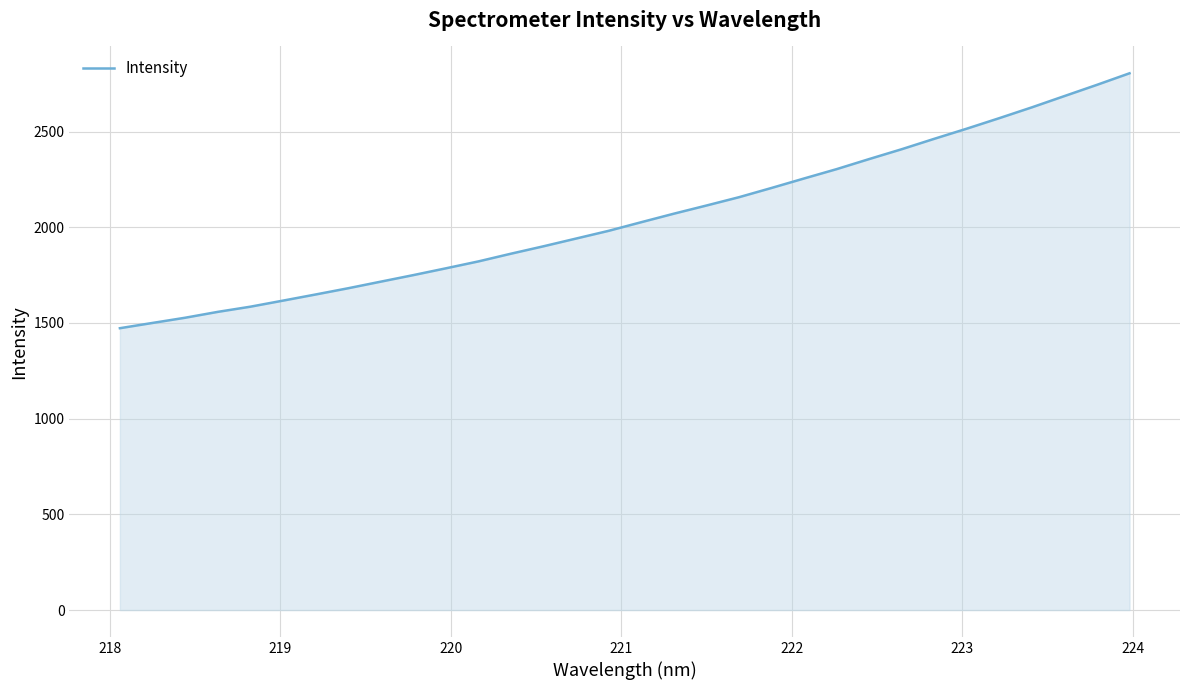

What is the minimum value shown in the chart?

1472.8